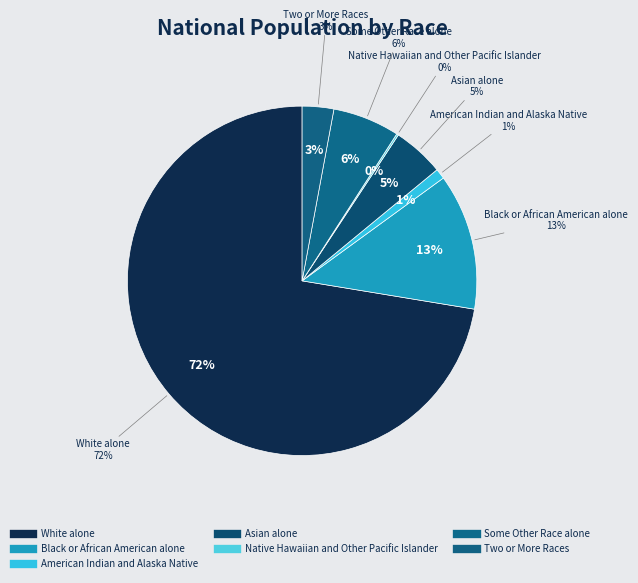

Does Black or African American alone account for over 50% of the chart?

No